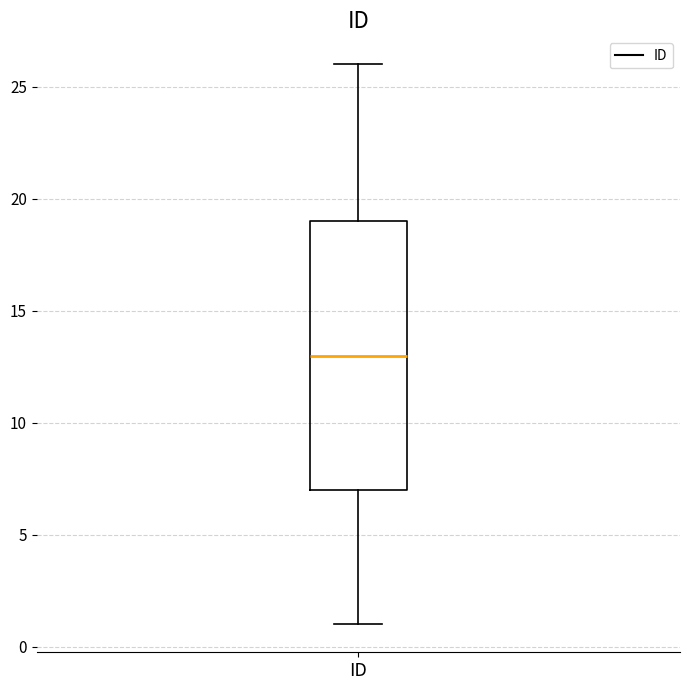

Read this box plot against the y-axis: the position of the median line, the range covered by the box, and the ends of both whiskers. The values are not printed on the chart, so give them approximately, as read against the axis.

median 13, box 7 to 19, whiskers 1 to 26